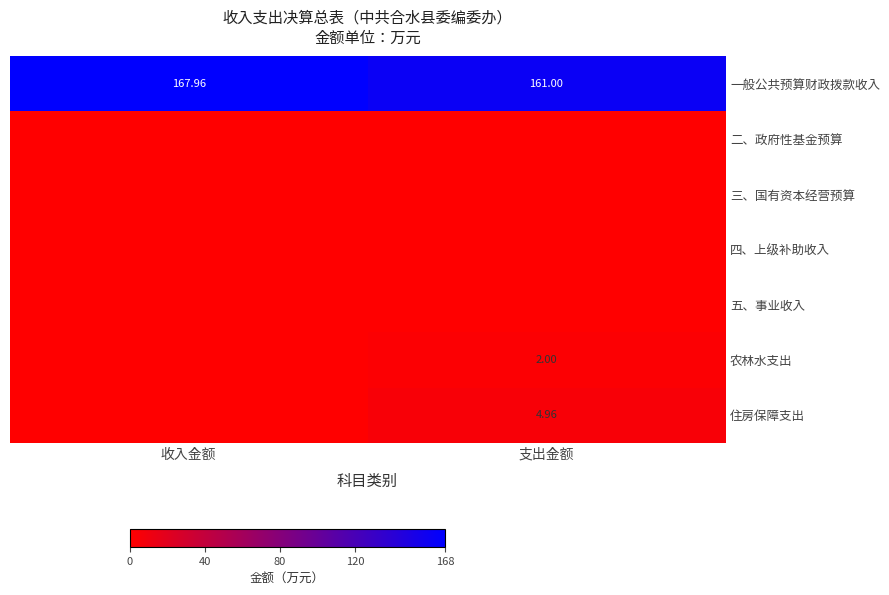

Which has a higher value, 支出金额 or 收入金额?

收入金额